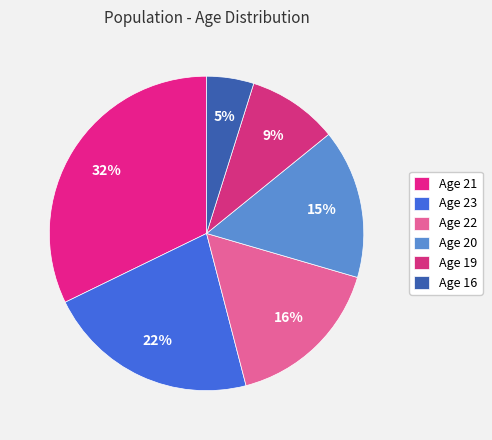

Count the number of slices in the pie.

6